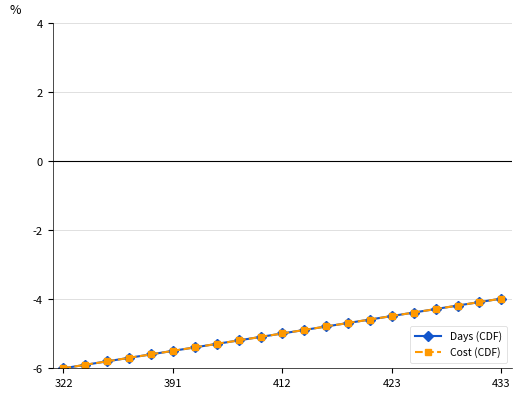

Does the chart display data point markers on the line(s)?

Yes